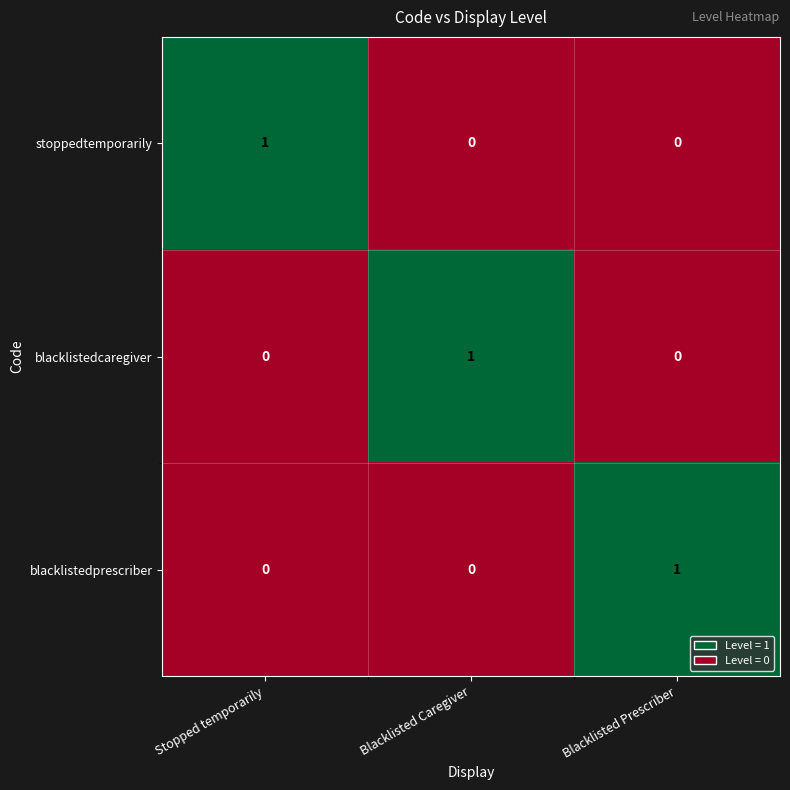

True or false: stoppedtemporarily has a value of -1 at Blacklisted Prescriber.

False